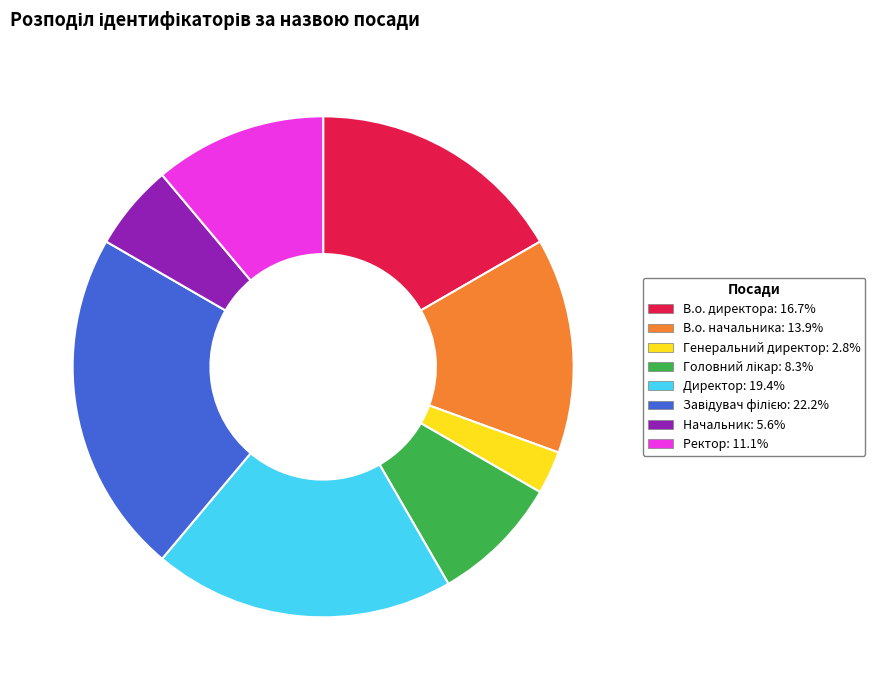

Which slice is the smallest?

Генеральний директор